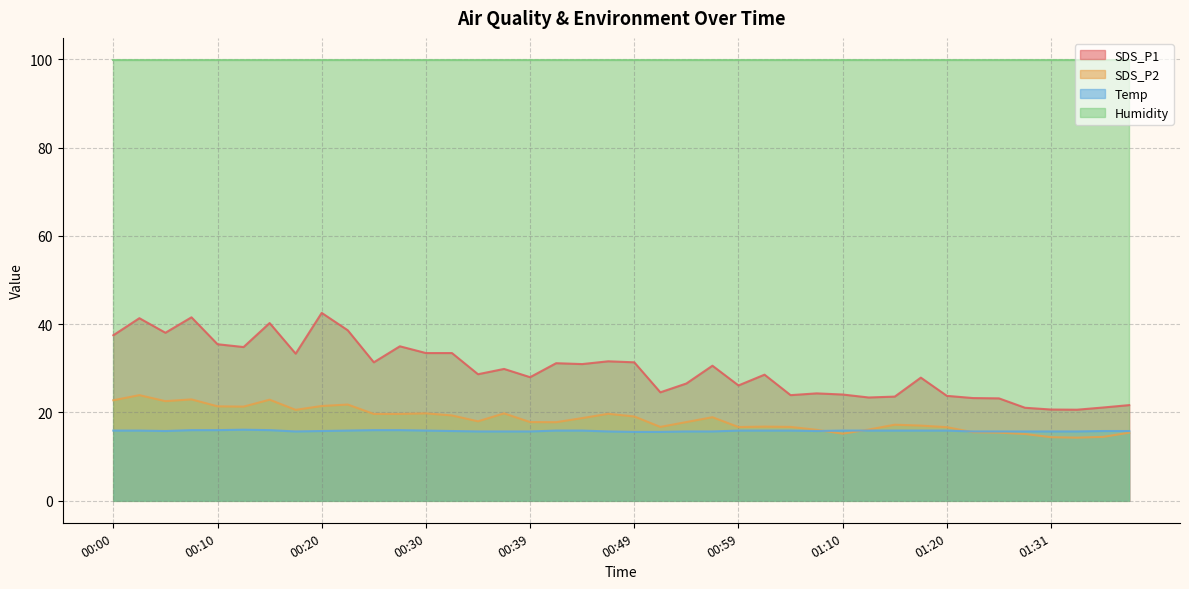

What is the approximate value of SDS_P1 at 00:27?

35.0